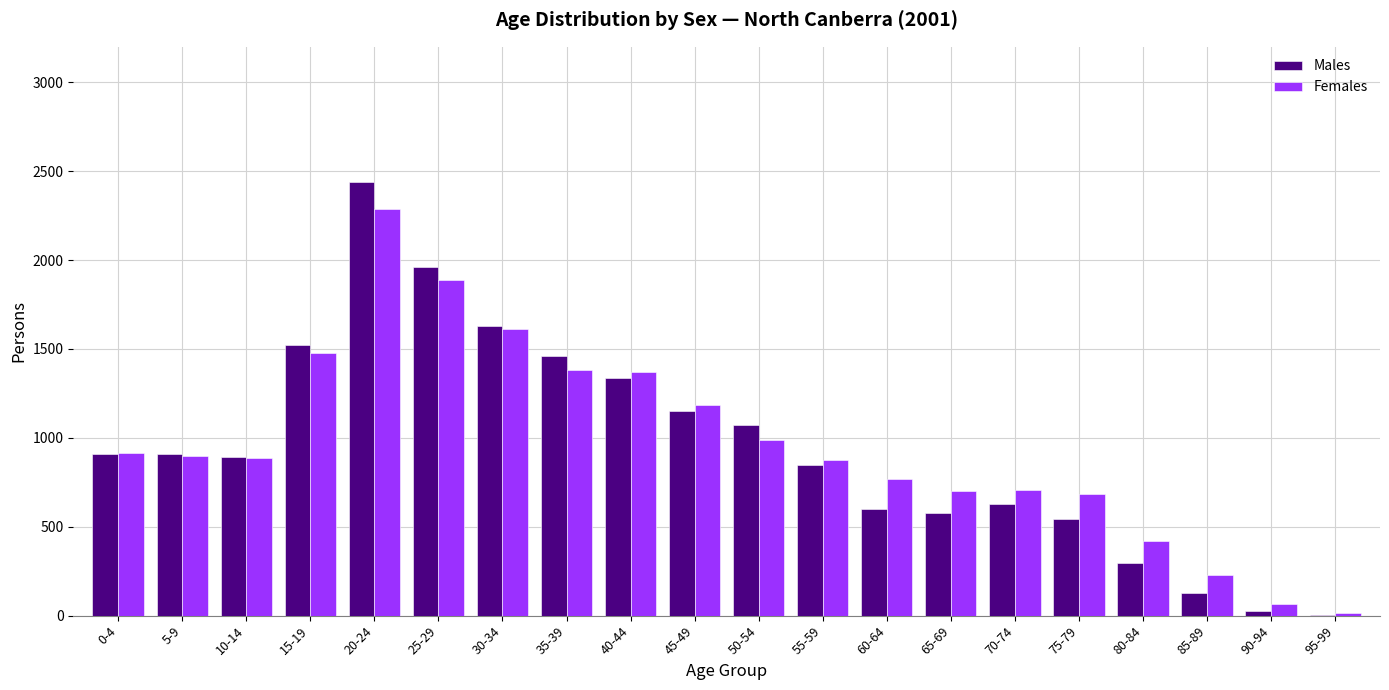

What is the difference between the Females values at 90-94 and 25-29?

1821